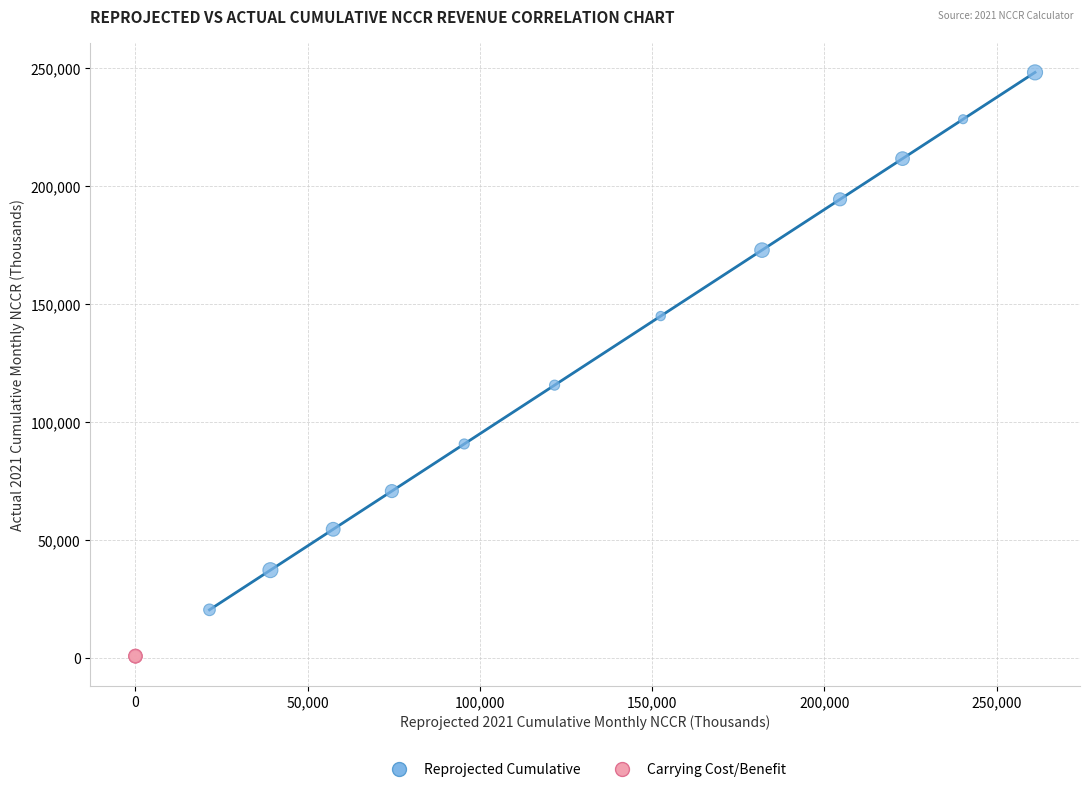

What are all the series names shown in the legend?

Reprojected Cumulative, Carrying Cost/Benefit